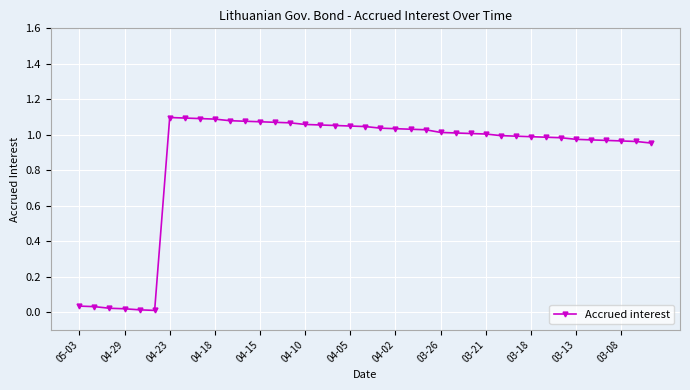

What is the sum of all values?

34.0